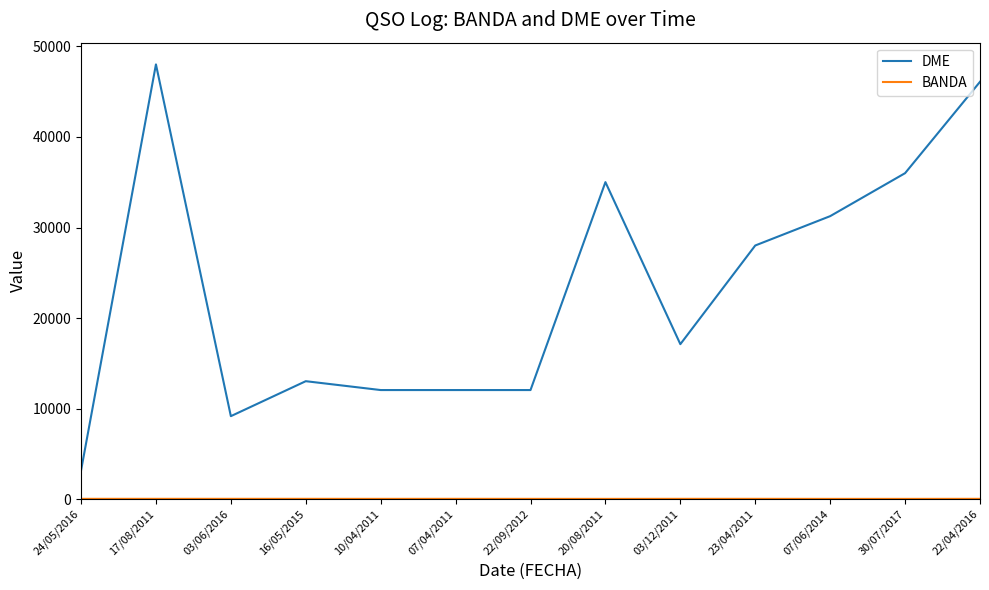

The DME series shows 47964 at 30/07/2017. True or false?

False